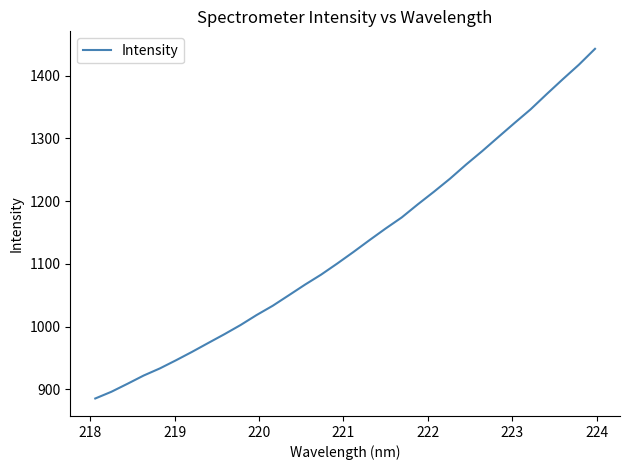

What is the difference between the maximum and minimum values?

557.9